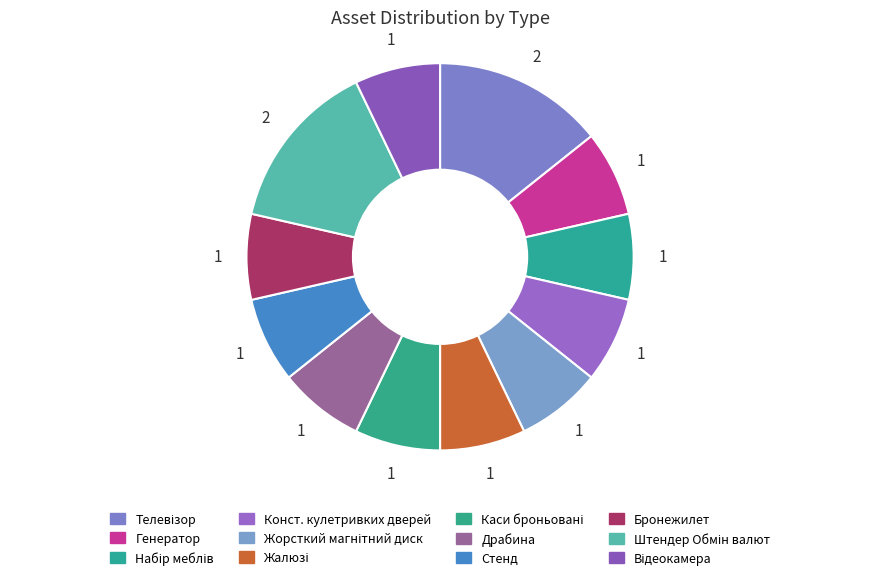

How many slices are in this pie chart?

12